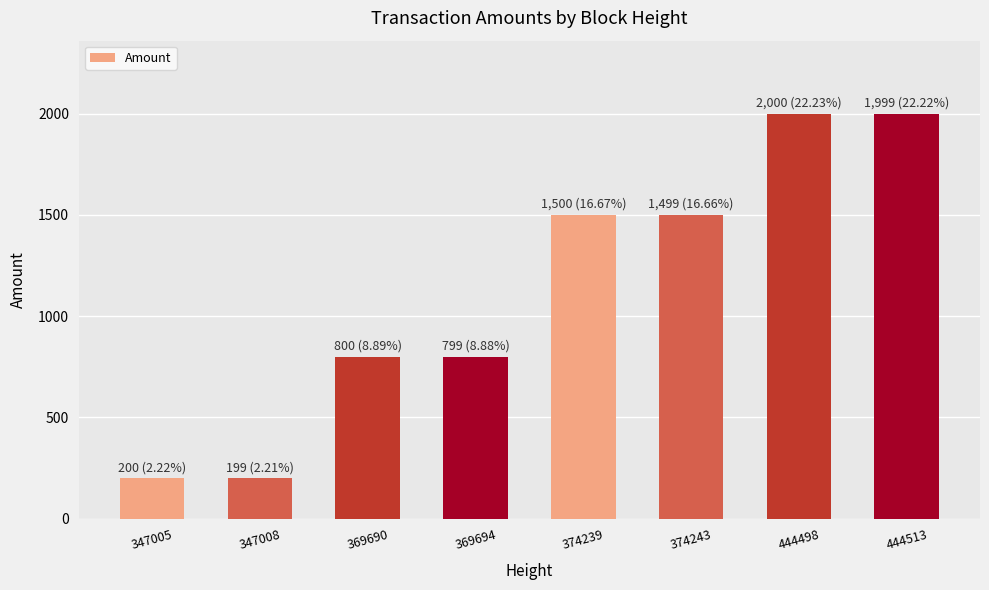

What is the sum of the values at 444513 and 347008?

2198